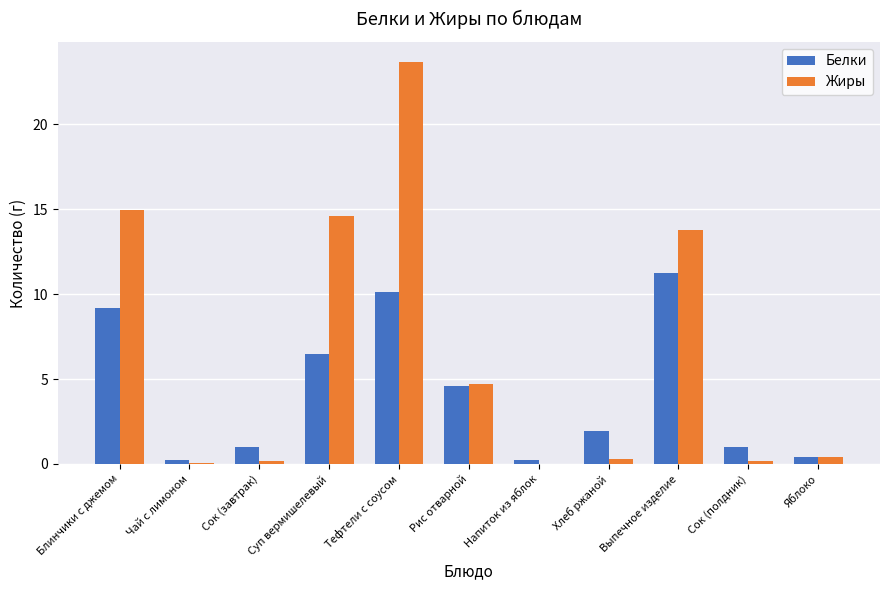

Which series changed the most between Суп вермишелевый and Рис отварной?

Жиры